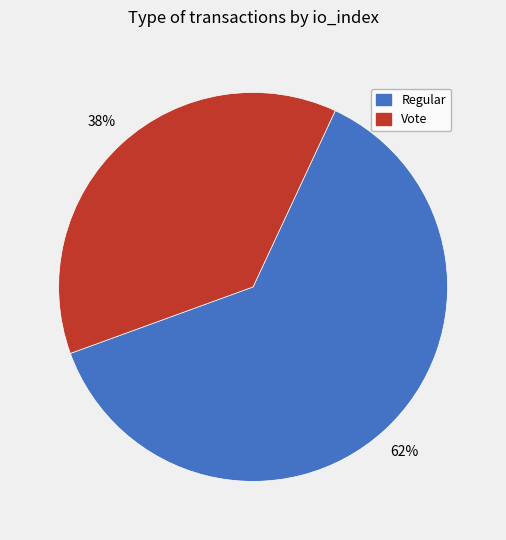

What is the largest slice in the pie chart?

Regular